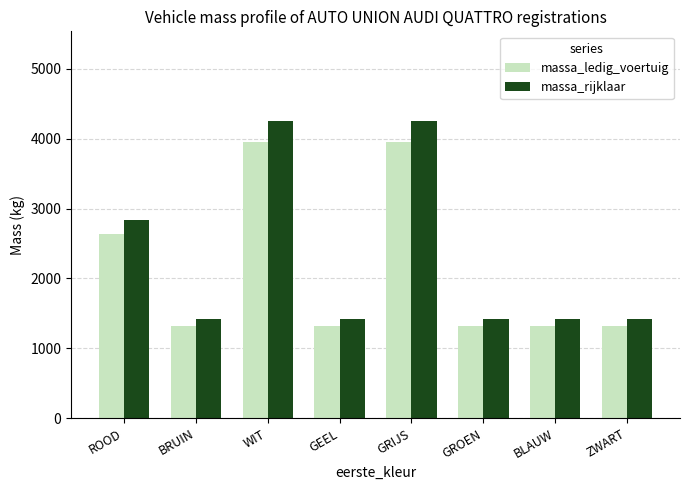

The massa_ledig_voertuig series shows 1320 at BRUIN. True or false?

True